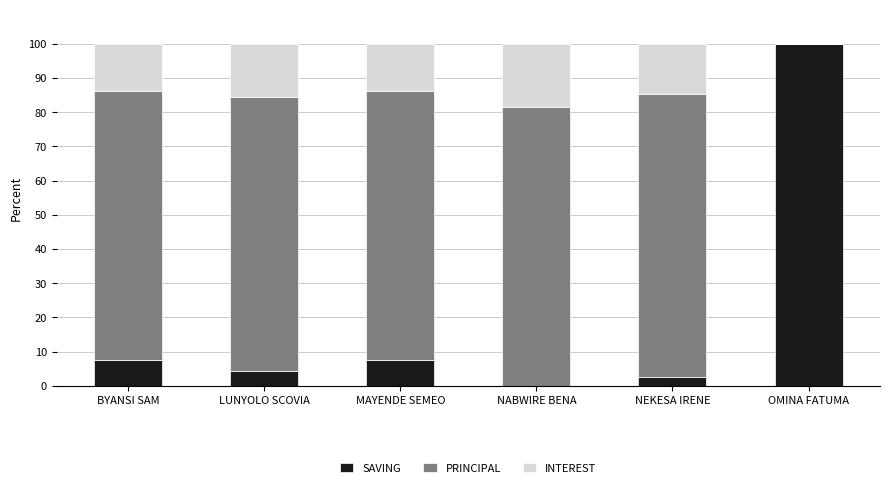

The SAVING series shows 100.0 at OMINA FATUMA. True or false?

True